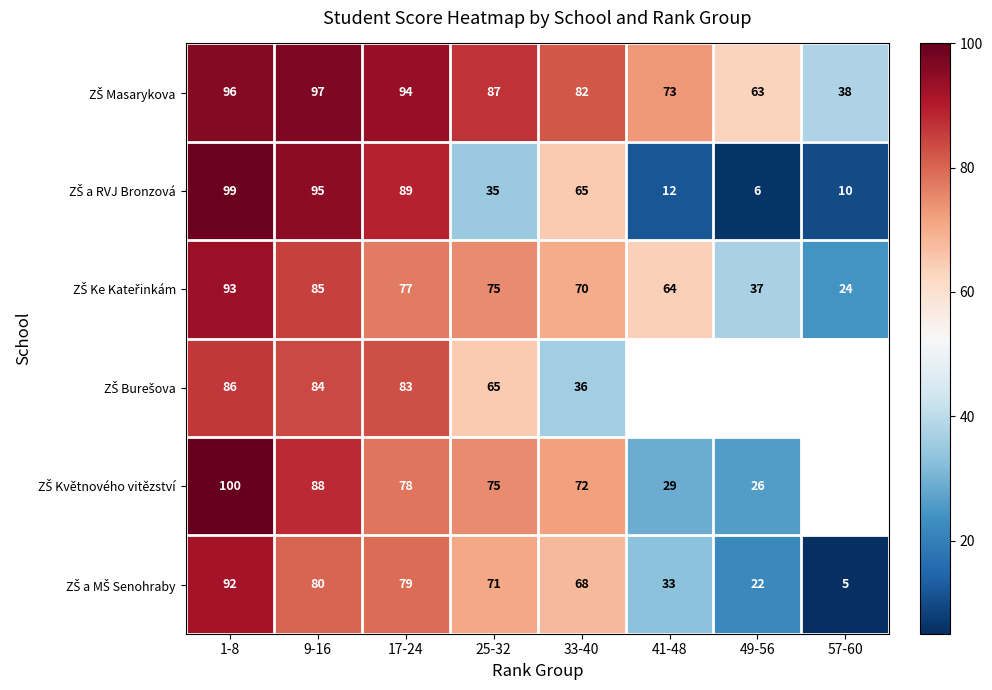

What is the total value across all series at 25-32?

408